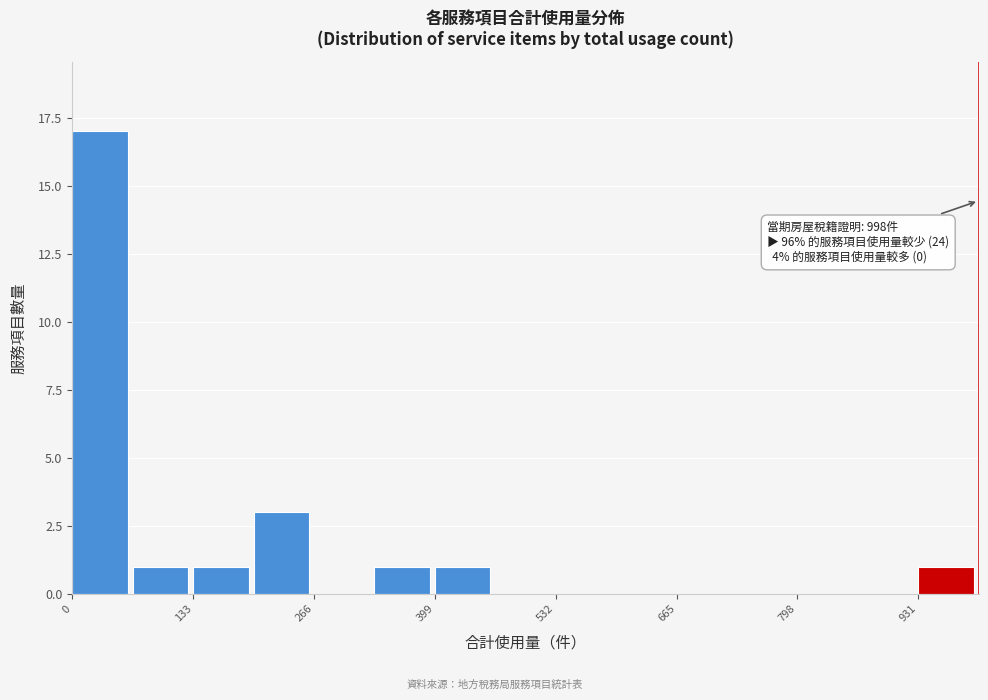

Around what value on the x-axis is the tallest bar? Give the approximate position of its centre, as read against the axis.

40